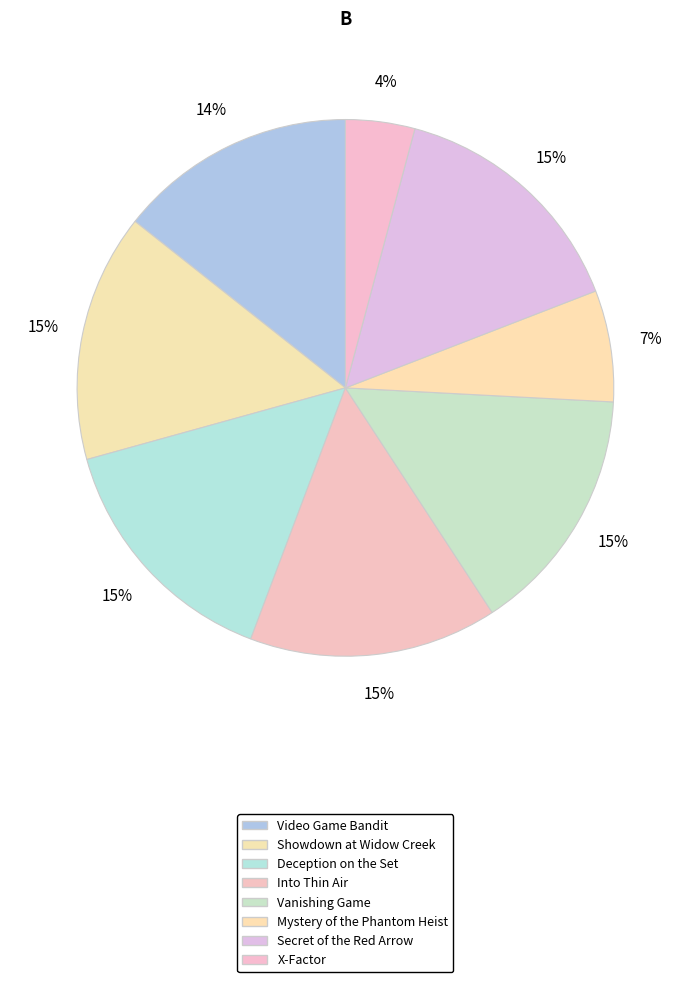

True or false: Into Thin Air accounts for 15% of the total.

True